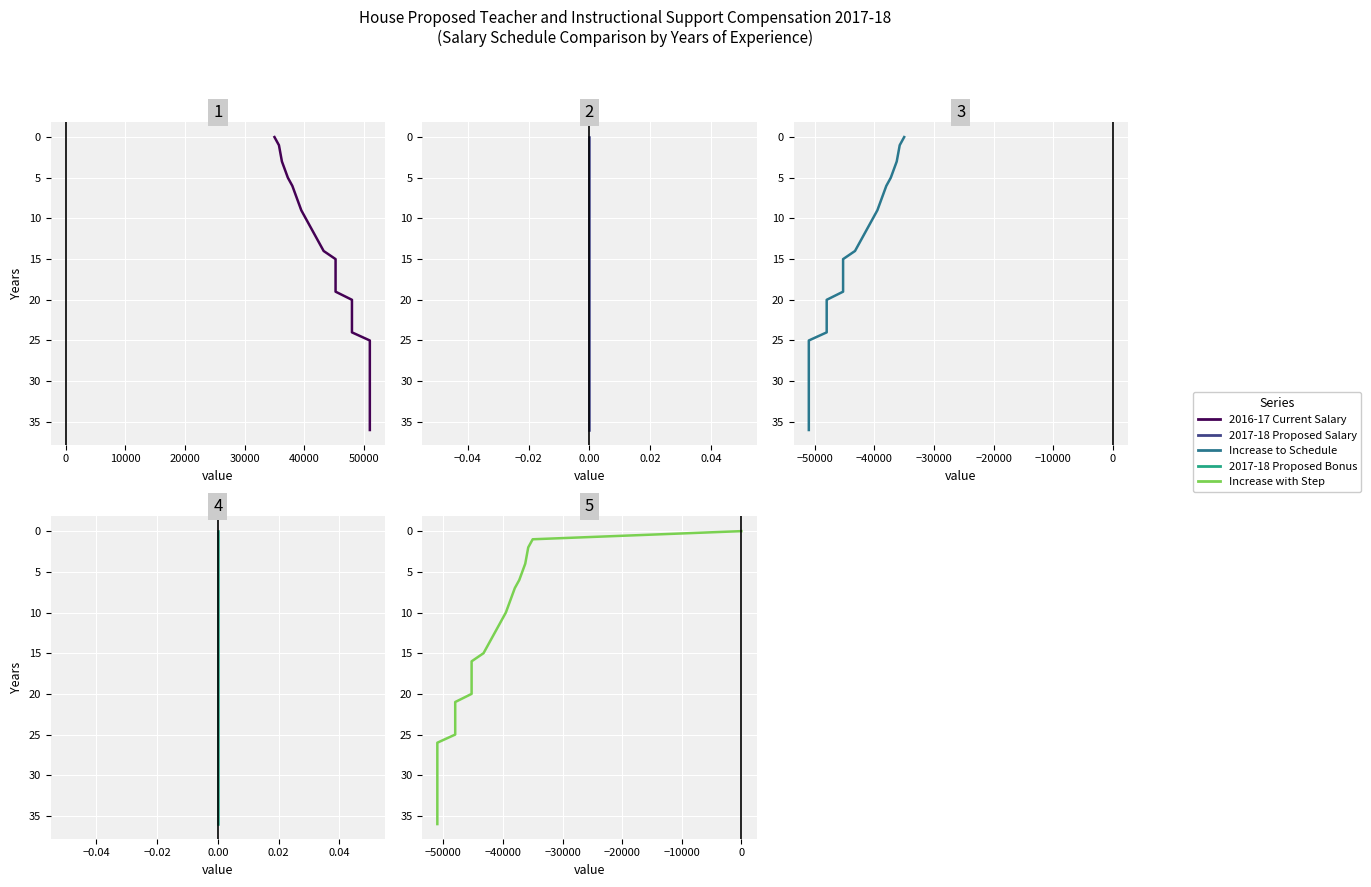

Is the value of Increase to Schedule at 30 greater than the value of 2017-18 Proposed Salary at 35?

No